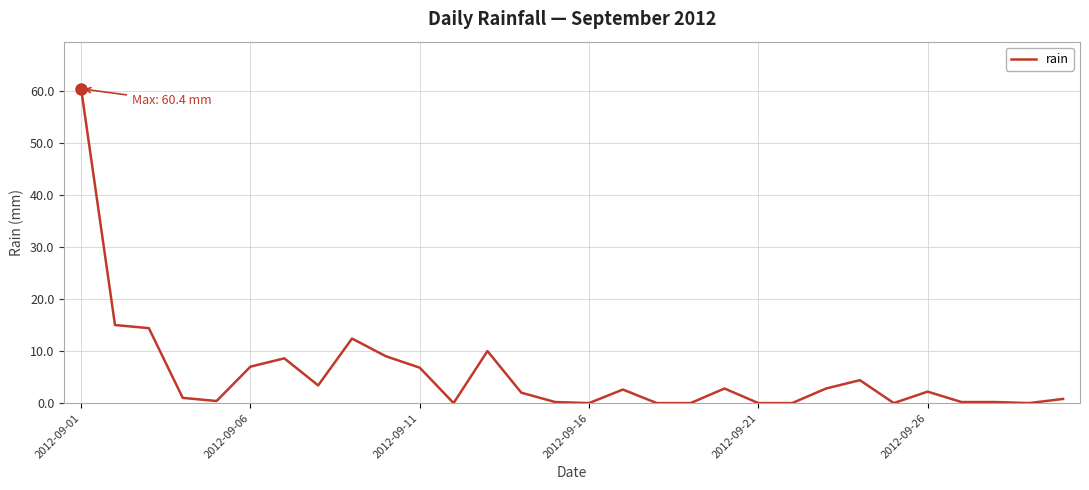

How many lines are shown in the chart?

1